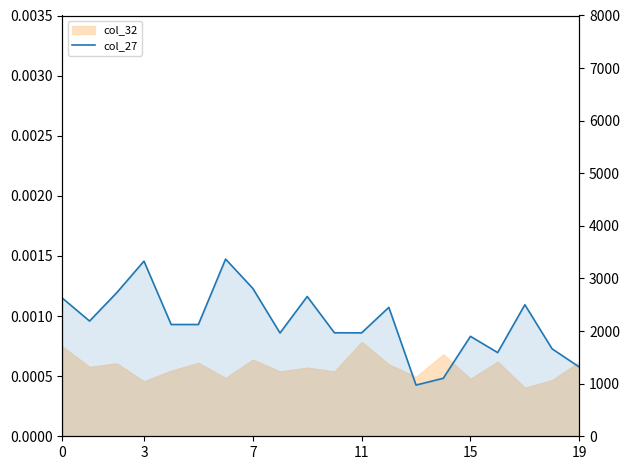

How many data points does each series have?

20